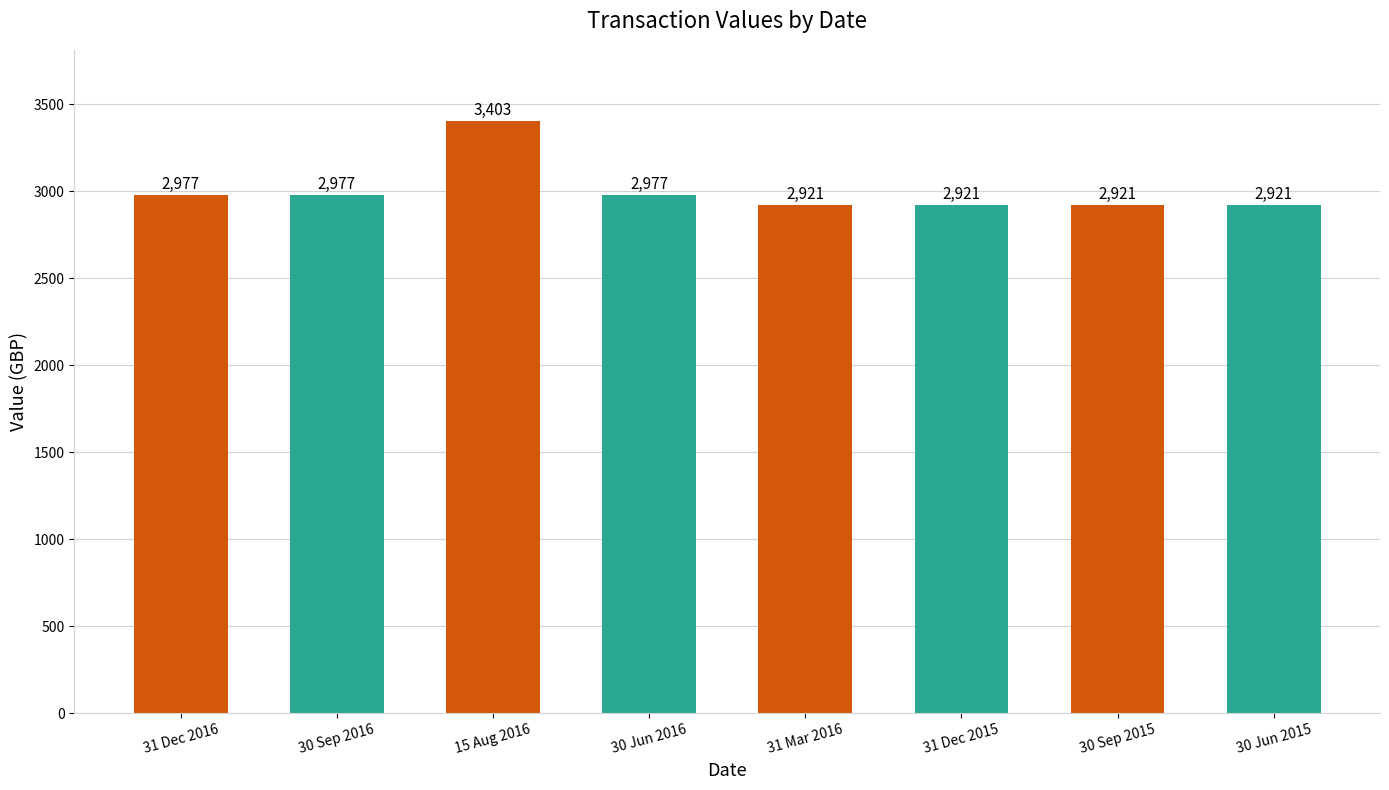

Read the value at 30 Jun 2015.

2921